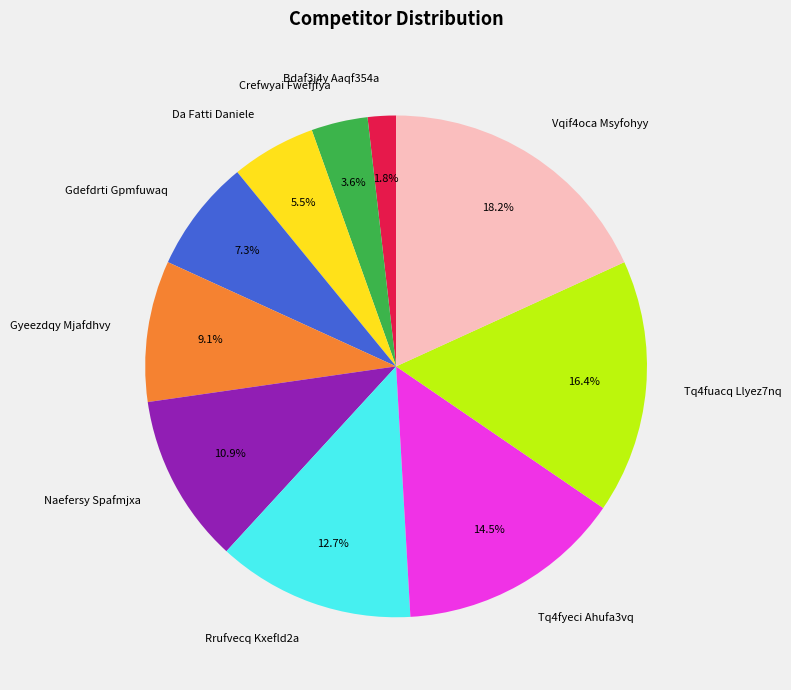

To the nearest percent, what is the average slice percentage?

10%